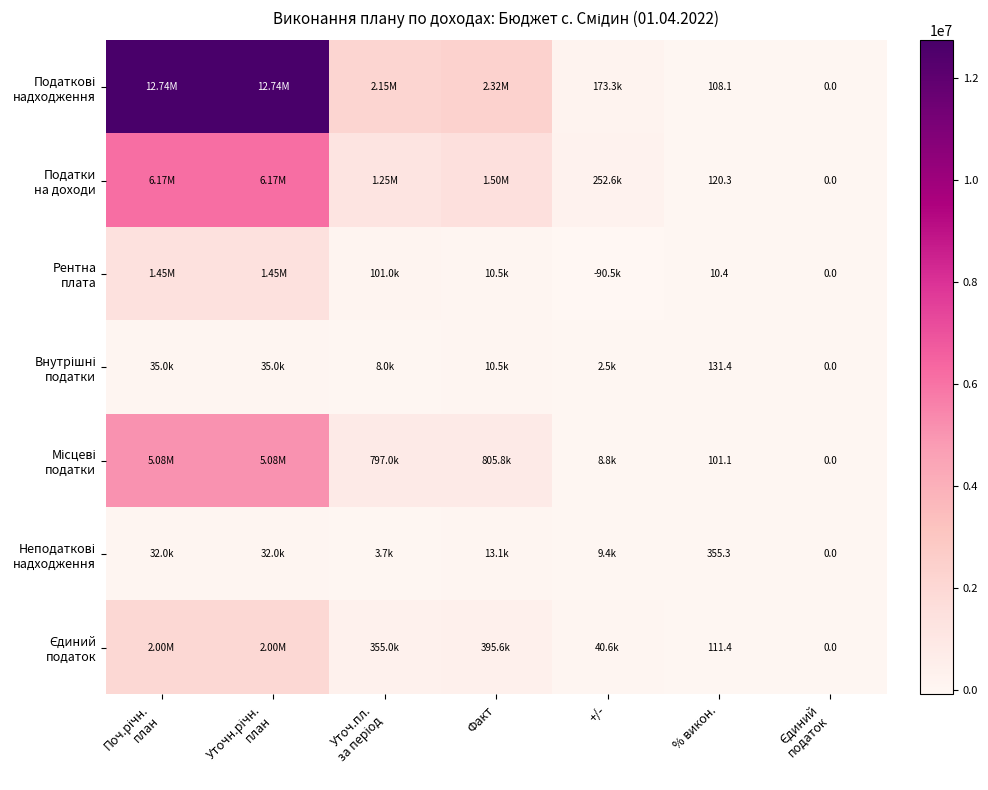

Between Уточн.річн.
план and Єдиний
податок, which is larger?

Уточн.річн.
план